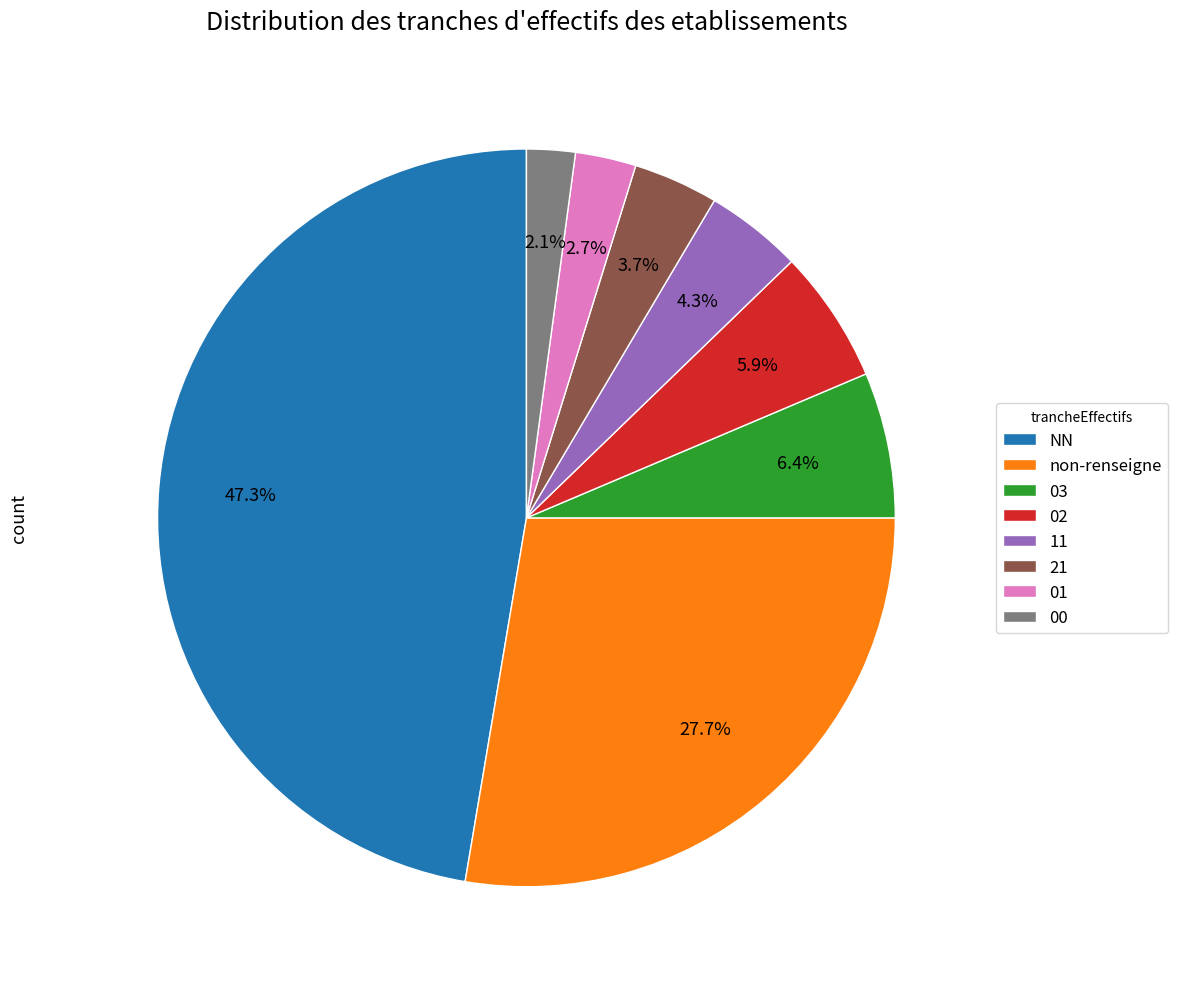

Is there a majority slice in this chart?

No